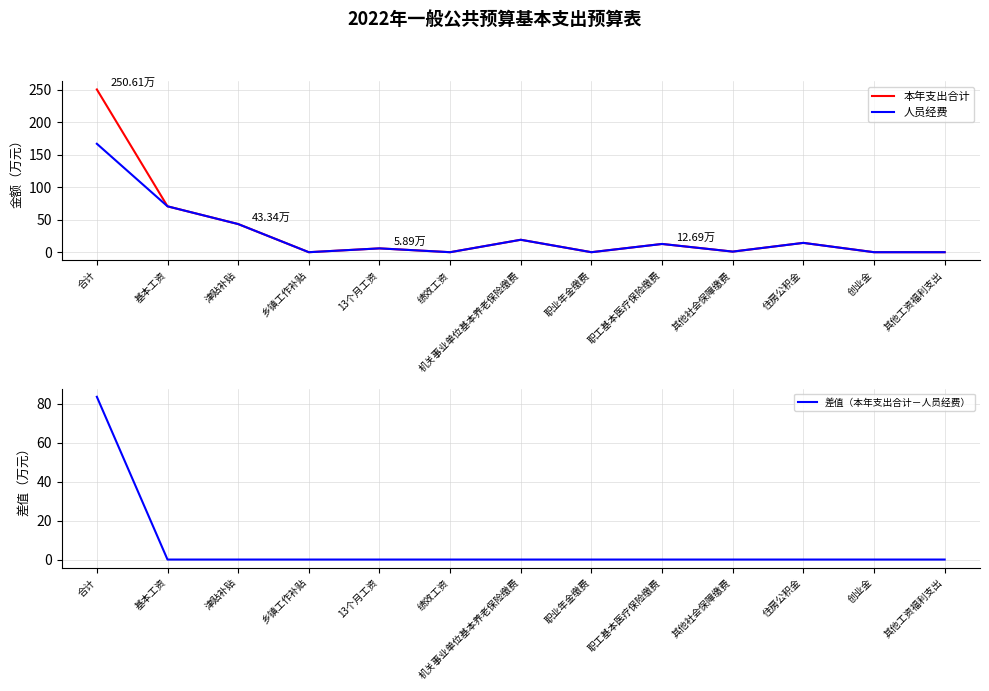

At which category is the sum across all series the highest?

合计